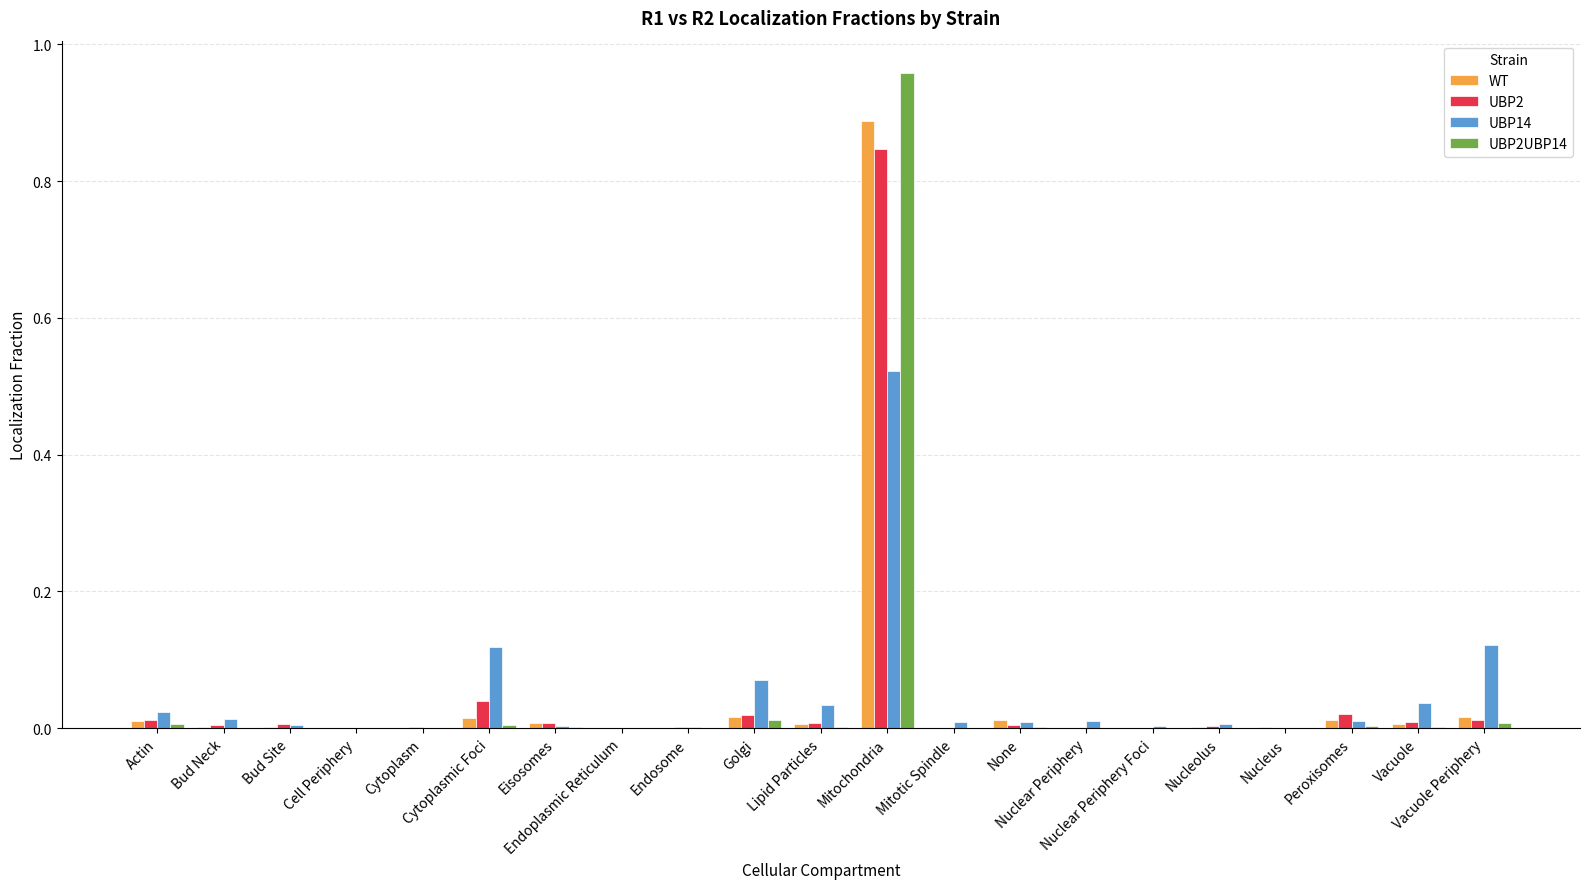

Reading right to left, extract all data points from this chart.

WT: 0.0	0.0	0.0	0.0	0.0	0.0	0.0	0.0	0.0	0.9	0.0	0.0	0.0	0.0	0.0	0.0	0.0	0.0	0.0	0.0	0.0
UBP2: 0.0	0.0	0.0	0.0	0.0	0.0	0.0	0.0	0.0	0.8	0.0	0.0	0.0	0.0	0.0	0.0	0.0	0.0	0.0	0.0	0.0
UBP14: 0.1	0.0	0.0	0.0	0.0	0.0	0.0	0.0	0.0	0.5	0.0	0.1	0.0	0.0	0.0	0.1	0.0	0.0	0.0	0.0	0.0
UBP2UBP14: 0.0	0.0	0.0	0.0	0.0	0.0	0.0	0.0	0.0	1.0	0.0	0.0	0.0	0.0	0.0	0.0	0.0	0.0	0.0	0.0	0.0